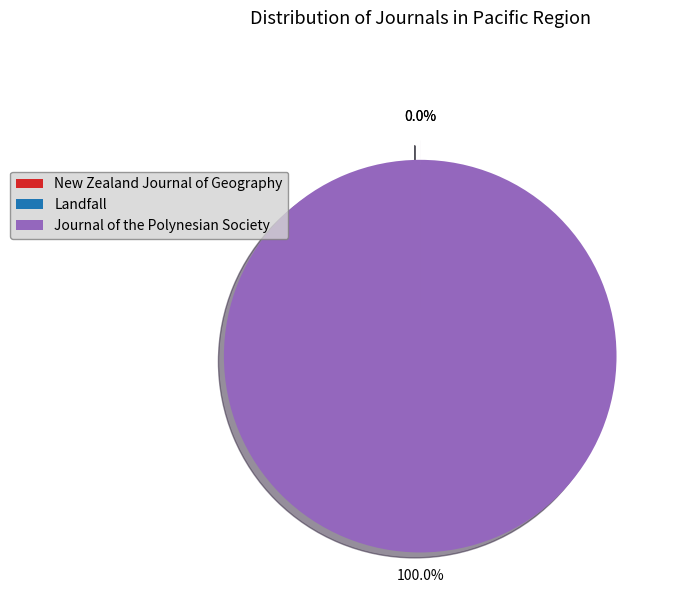

Which slice is the largest?

Journal of the Polynesian Society